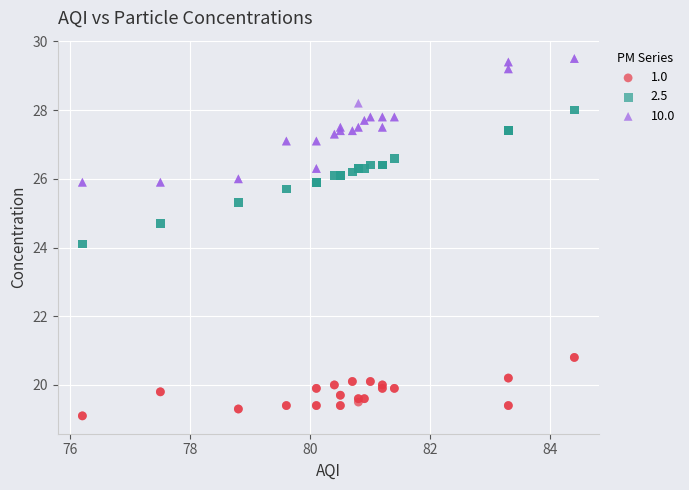

Which series reaches the maximum Y coordinate?

10.0